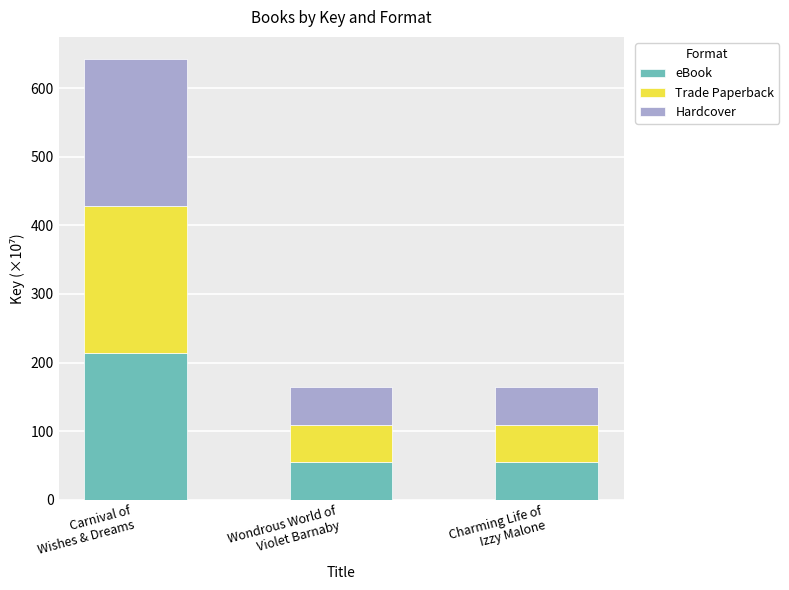

What is the average value of the eBook series?

107.8